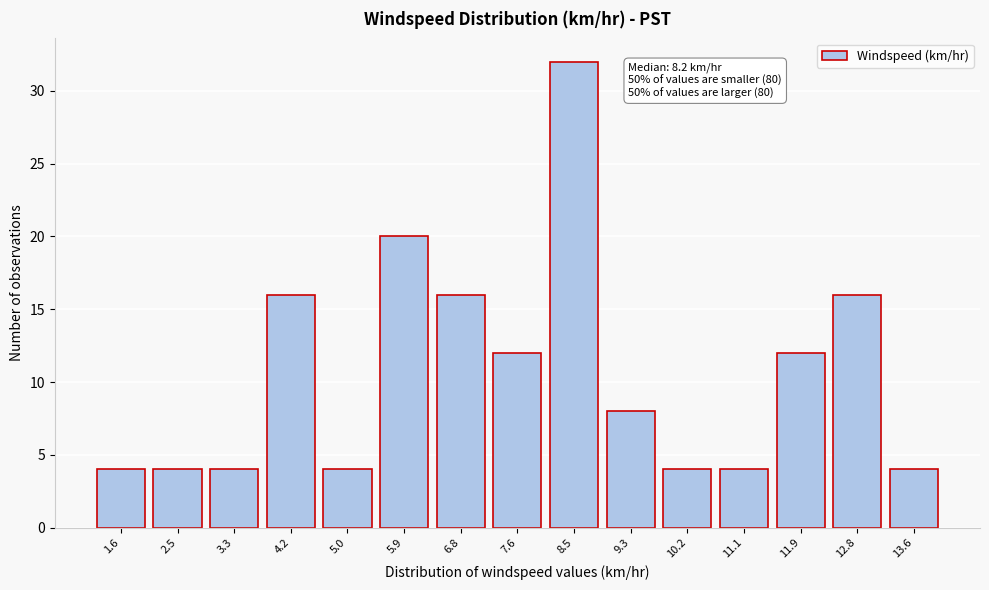

Reading right to left, list all the values displayed in this chart.

13.6=4	12.8=16	11.9=12	11.1=4	10.2=4	9.3=8	8.5=32	7.6=12	6.8=16	5.9=20	5.0=4	4.2=16	3.3=4	2.5=4	1.6=4